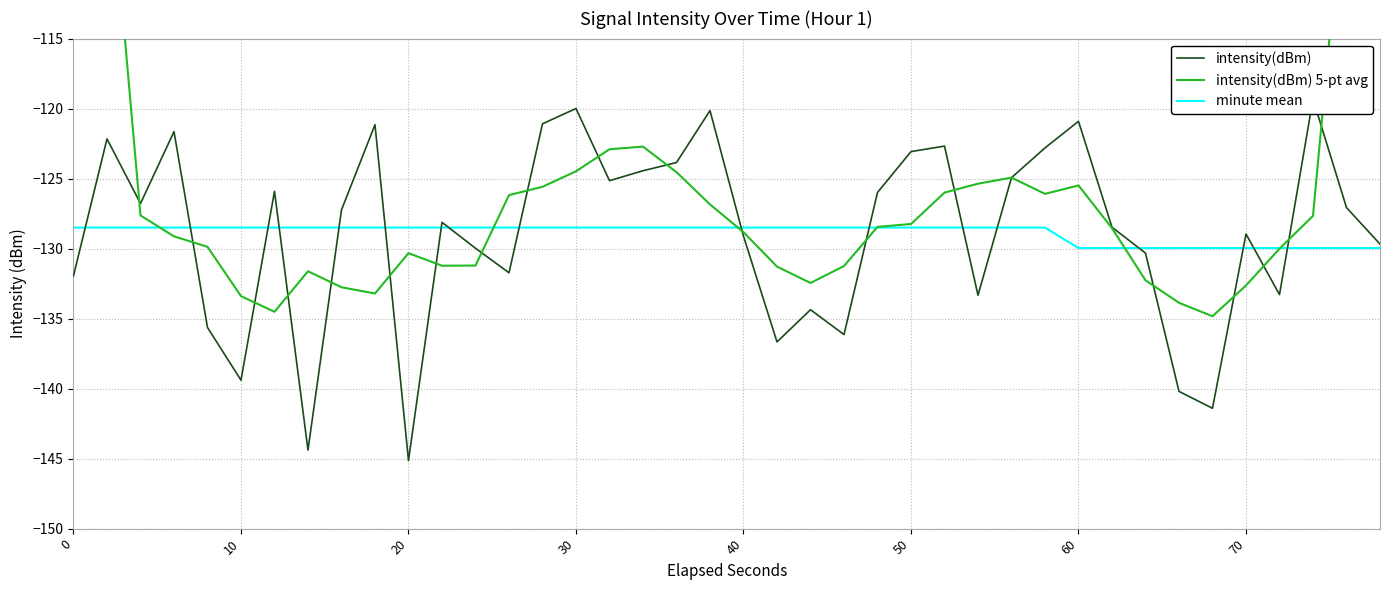

What is the minimum value for minute mean?

-130.0